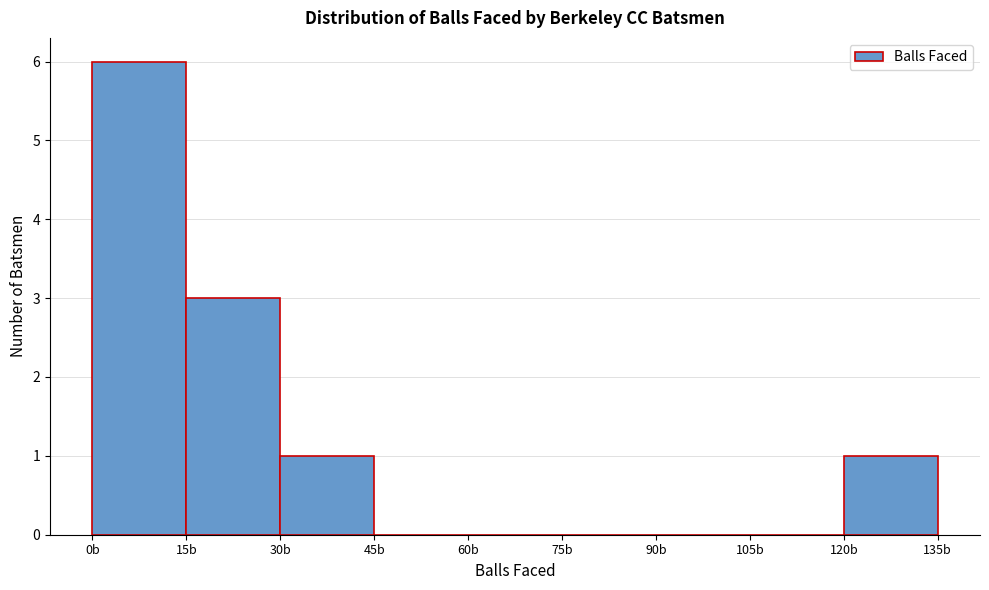

How tall is the bar that spans 15 to 30 on the x-axis? Neither the bar edges nor the heights are printed on the chart, so give them approximately, as read against the axes.

3